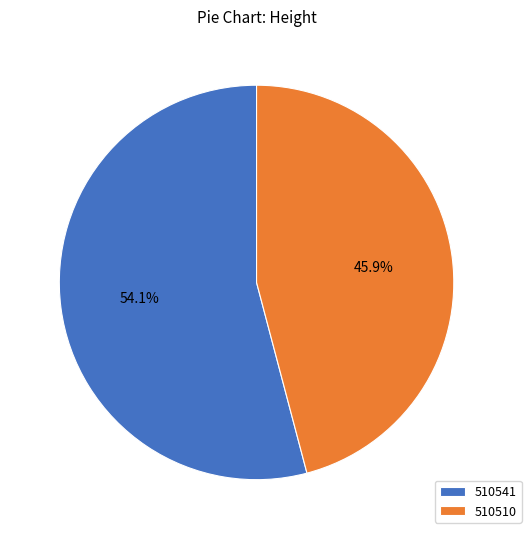

True or false: 510541 accounts for 54% of the total.

True